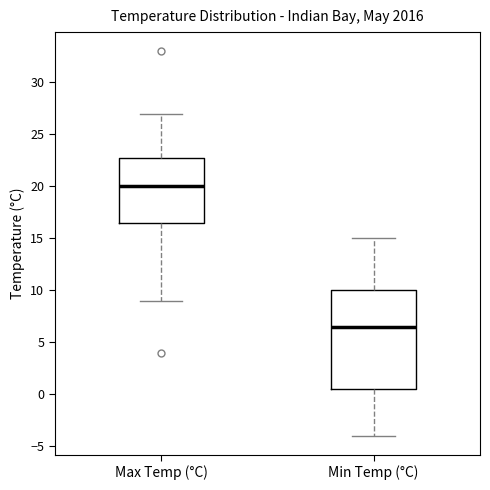

Comparing the boxes themselves (not the whiskers), which one is the tallest?

Min Temp (°C)